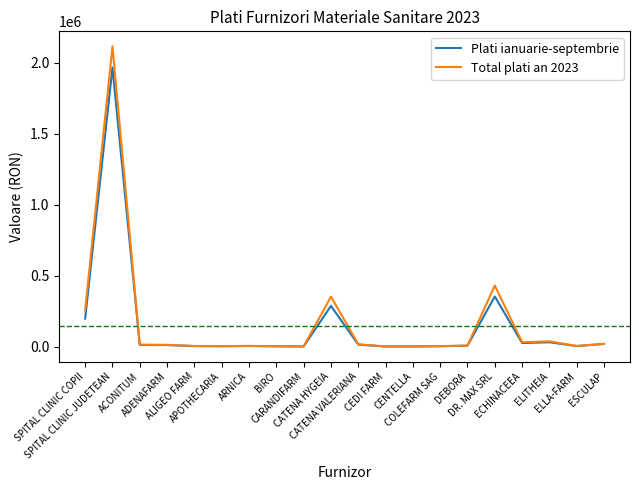

Rank the series by their maximum value, from highest to lowest.

Total plati an 2023, Plati ianuarie-septembrie